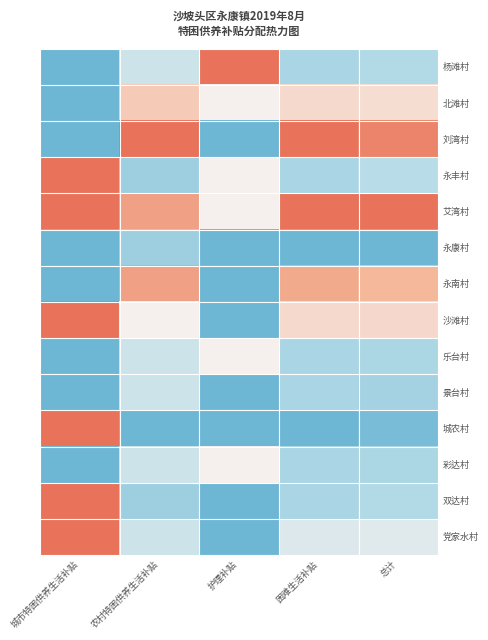

How many series are shown in this chart?

14